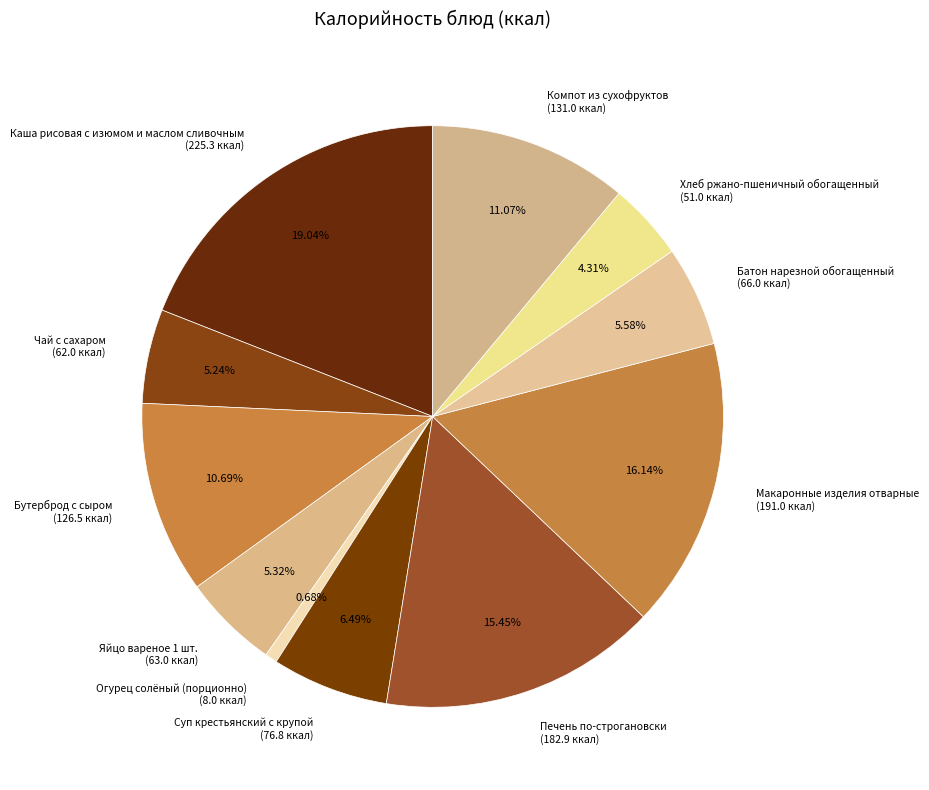

Is there a majority slice in this chart?

No